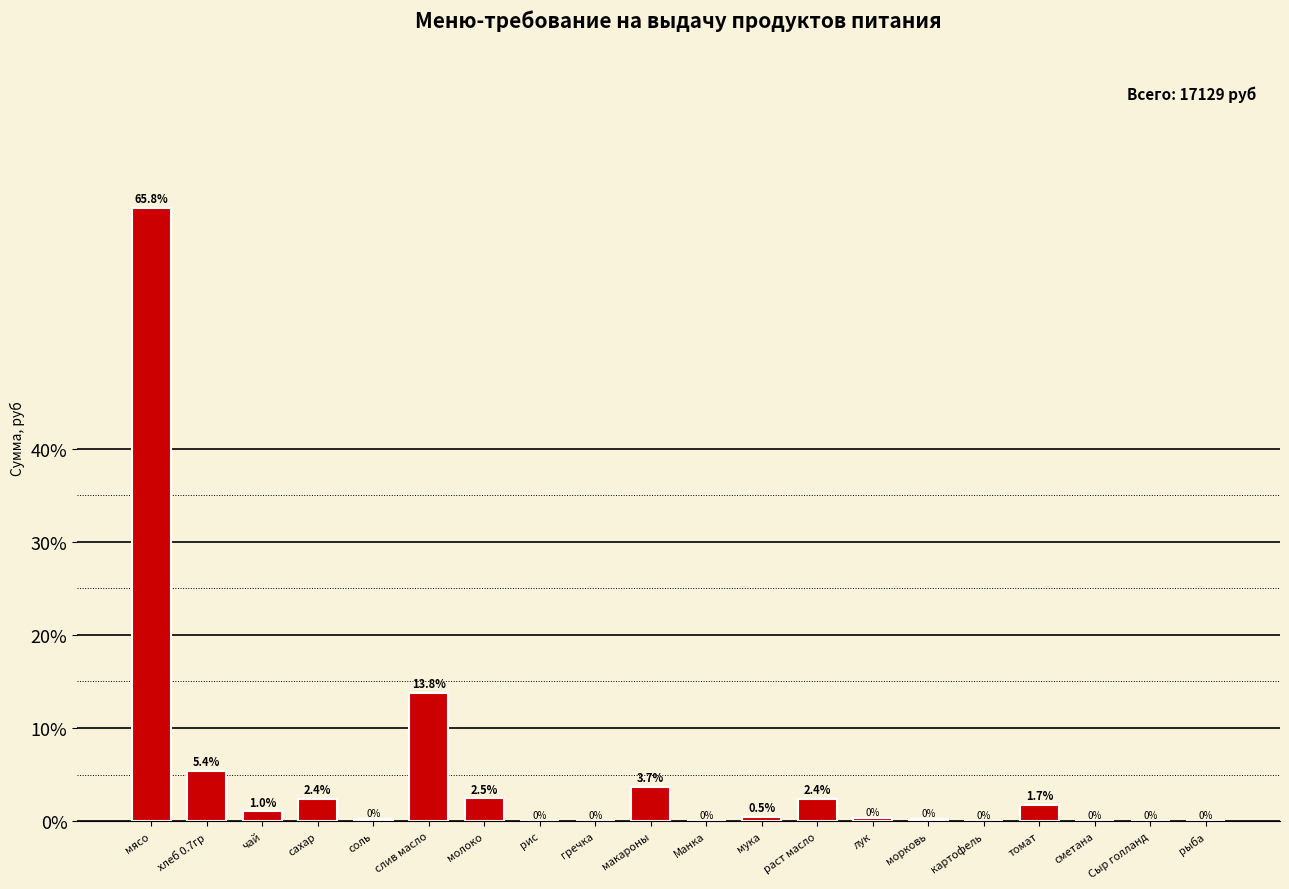

True or false: the data shows 0.0 at рыба.

True